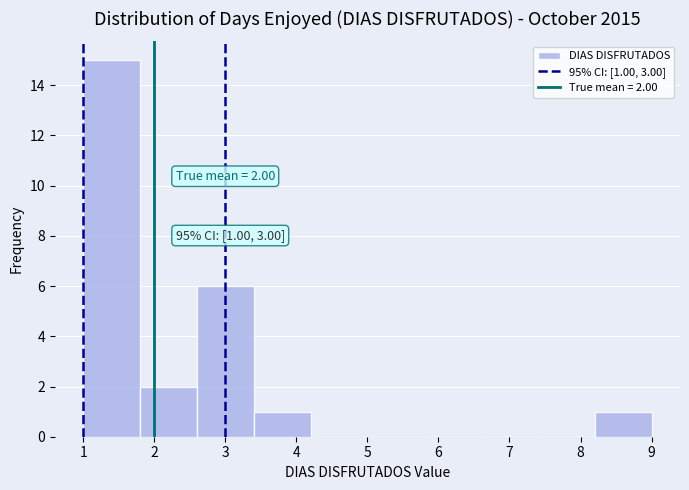

Over which range of the x-axis is the bar tallest?

1.0 to 1.8